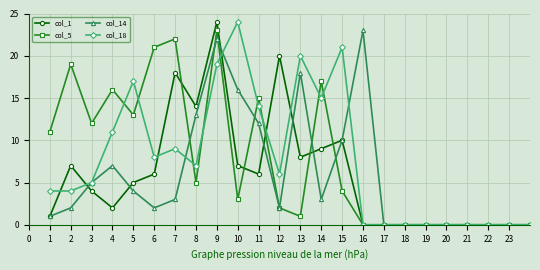

Reading right to left, extract all data points from this chart.

col_1: 0	0	0	0	0	0	0	0	0	10	9	8	20	6	7	24	14	18	6	5	2	4	7	1
col_5: 0	0	0	0	0	0	0	0	0	4	17	1	2	15	3	23	5	22	21	13	16	12	19	11
col_14: 0	0	0	0	0	0	0	0	23	10	3	18	2	12	16	22	13	3	2	4	7	5	2	1
col_18: 0	0	0	0	0	0	0	0	0	21	15	20	6	14	24	19	7	9	8	17	11	5	4	4